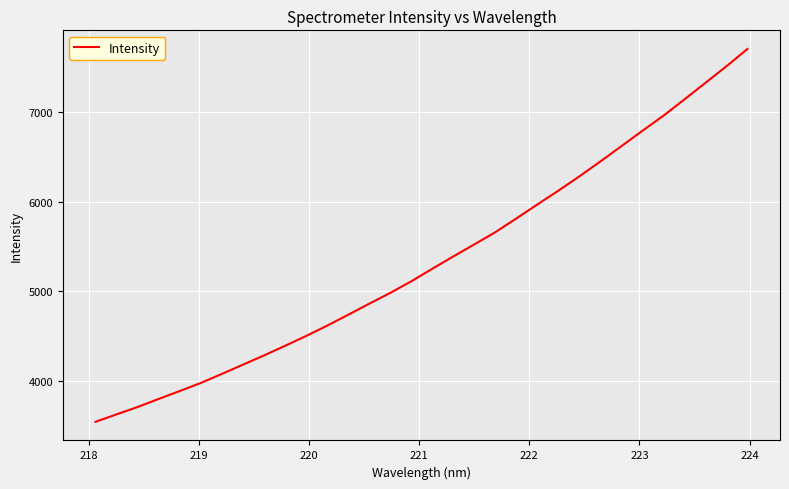

What is the difference between the maximum and minimum values?

4161.0